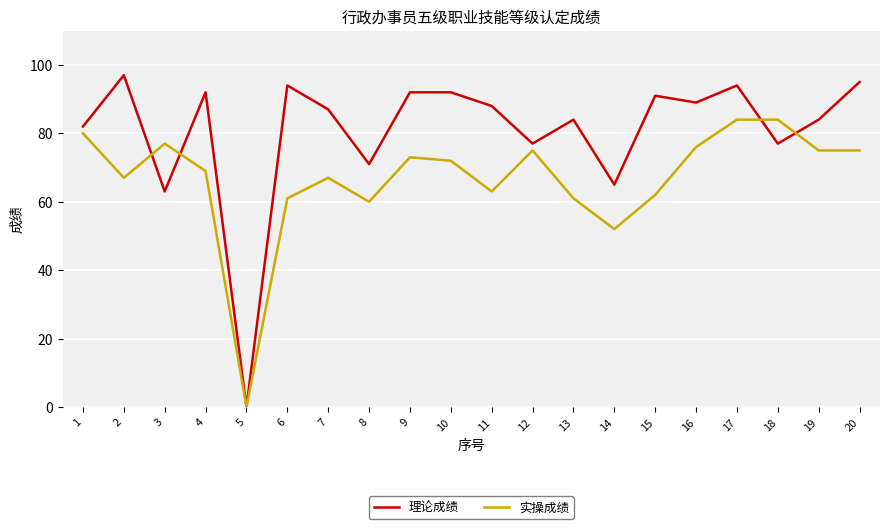

List the series in order of their overall mean, lowest first.

实操成绩, 理论成绩